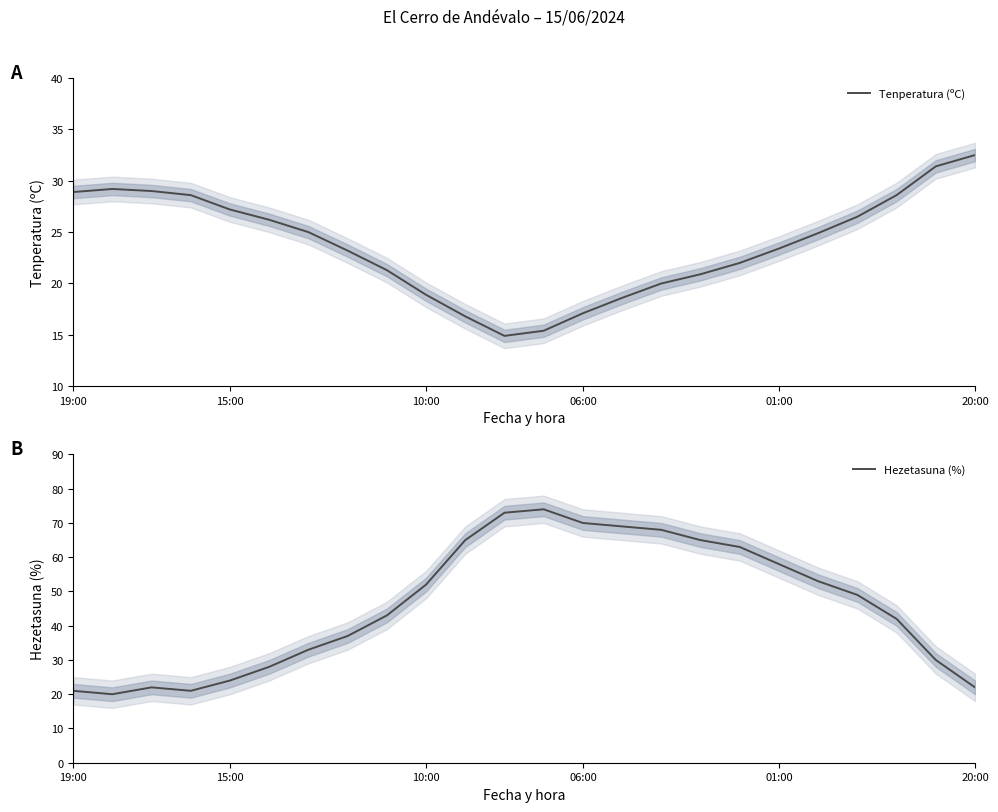

After their last crossing, which series has the higher values: Hezetasuna (%) or Tenperatura (ºC)?

Tenperatura (ºC)